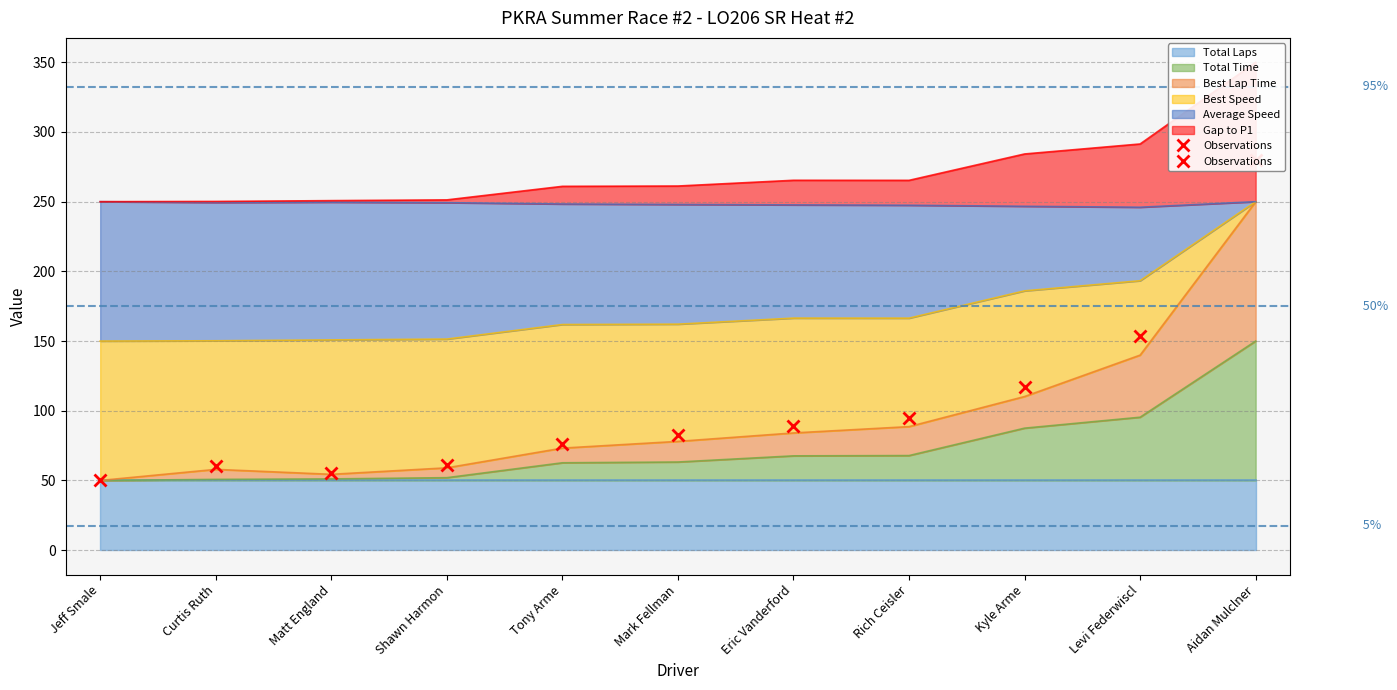

Read the Best Lap Time value at Eric Vanderford.

84.1